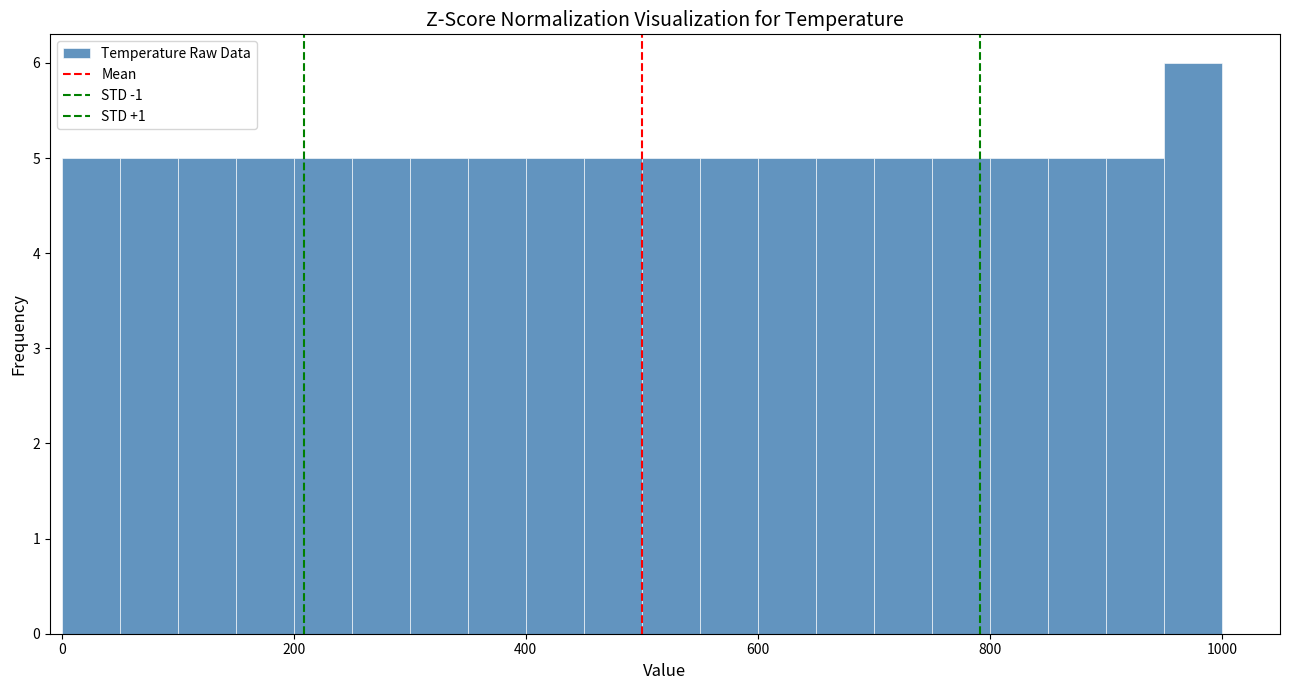

Read against the x-axis, roughly where is the centre of the tallest bar?

980